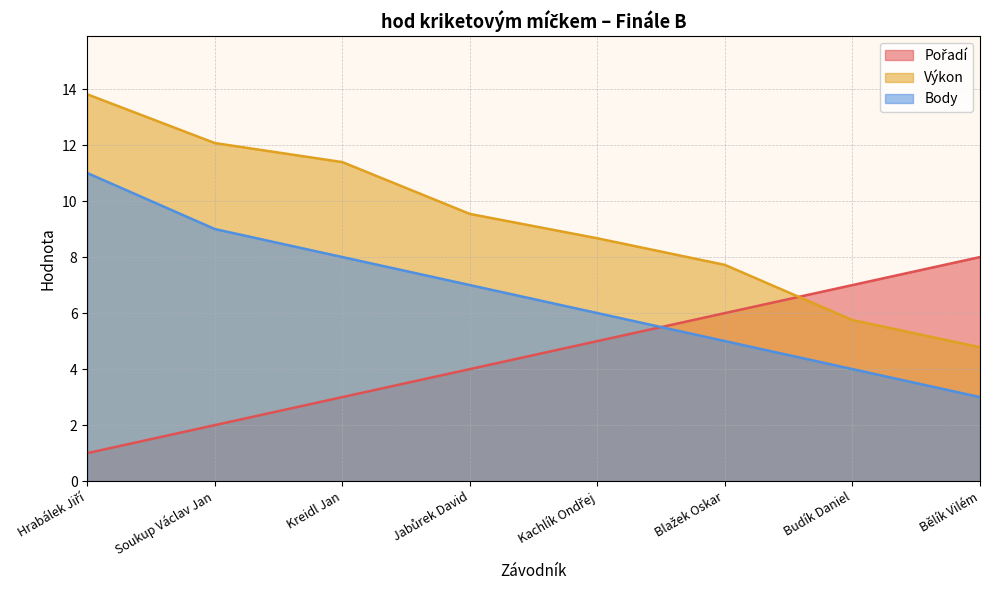

What position from the left is Jabůrek David?

4